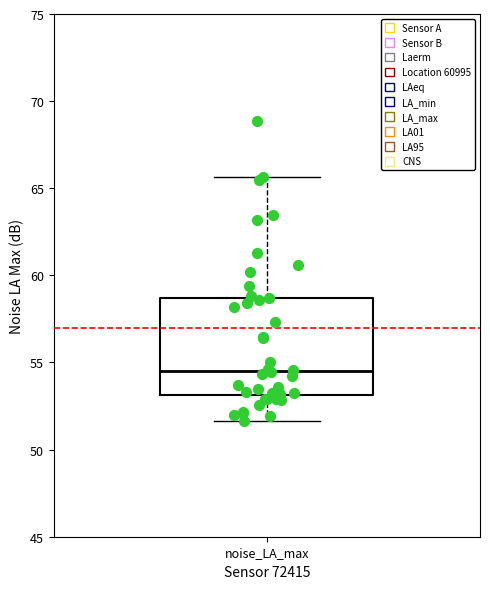

Read this box plot against the y-axis: the position of the median line, the range covered by the box, and the ends of both whiskers. The values are not printed on the chart, so give them approximately, as read against the axis.

median 54.5, box 53.0 to 58.5, whiskers 51.5 to 65.5